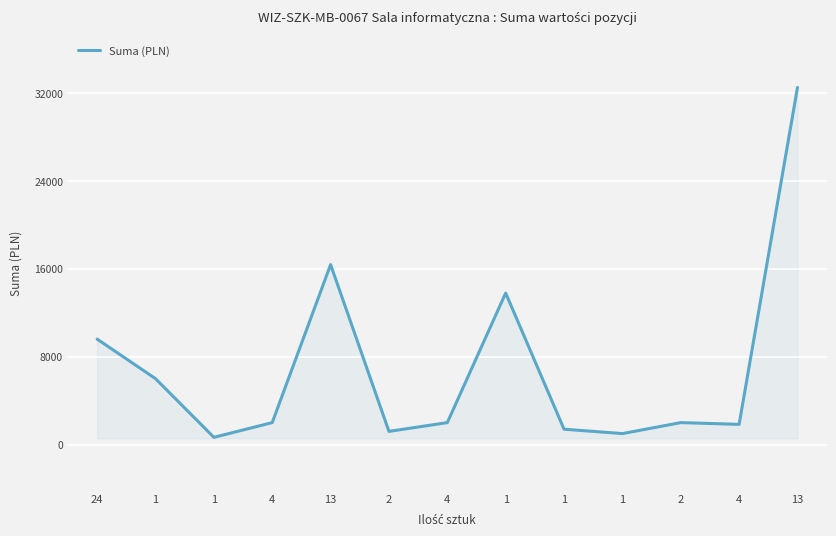

What is the sum of the values at 4 and 2?

3039.4